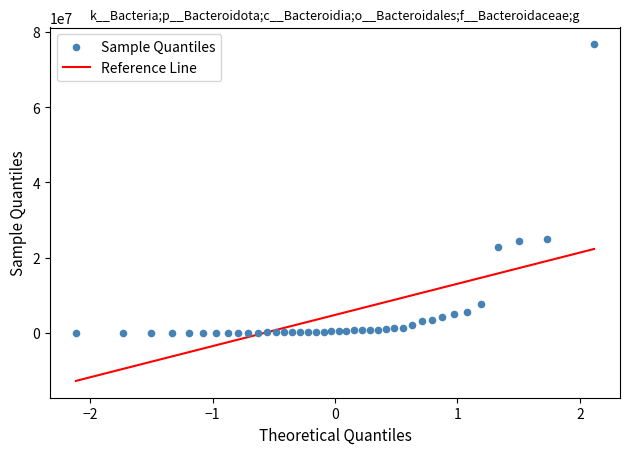

What is the range of Y values (max minus min)?

76724000